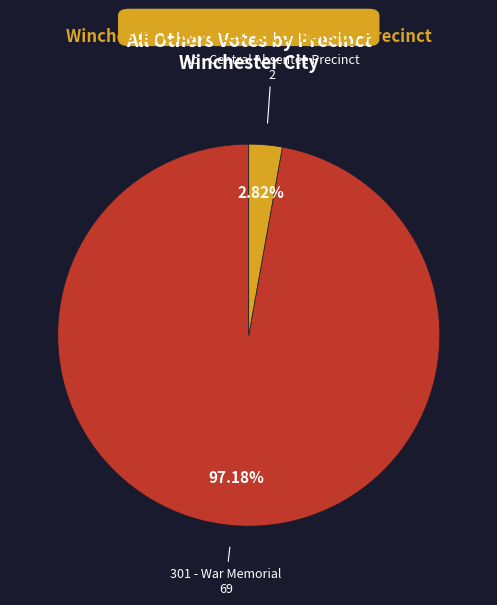

Is there a majority slice in this chart?

Yes